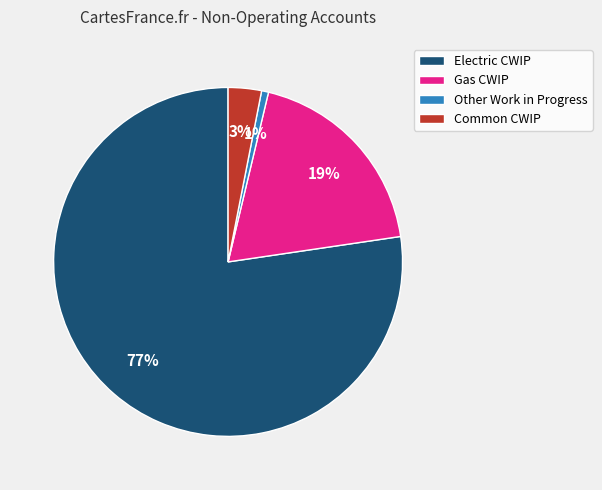

Does any single category account for the majority?

Yes